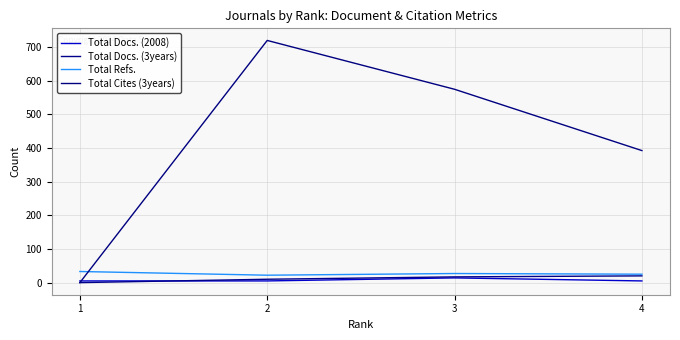

Where is the first local maximum for Total Docs. (2008)?

3